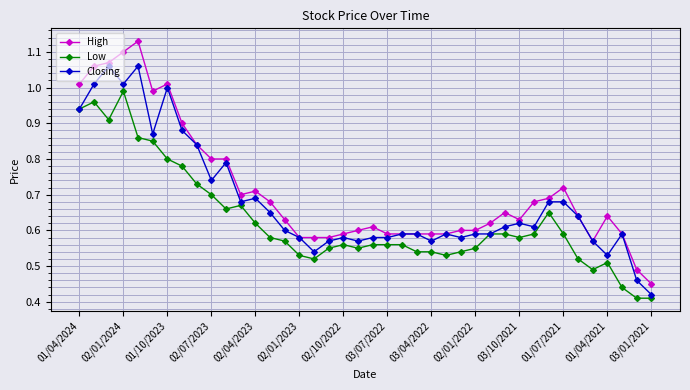

How many categories are shown in the chart?

40